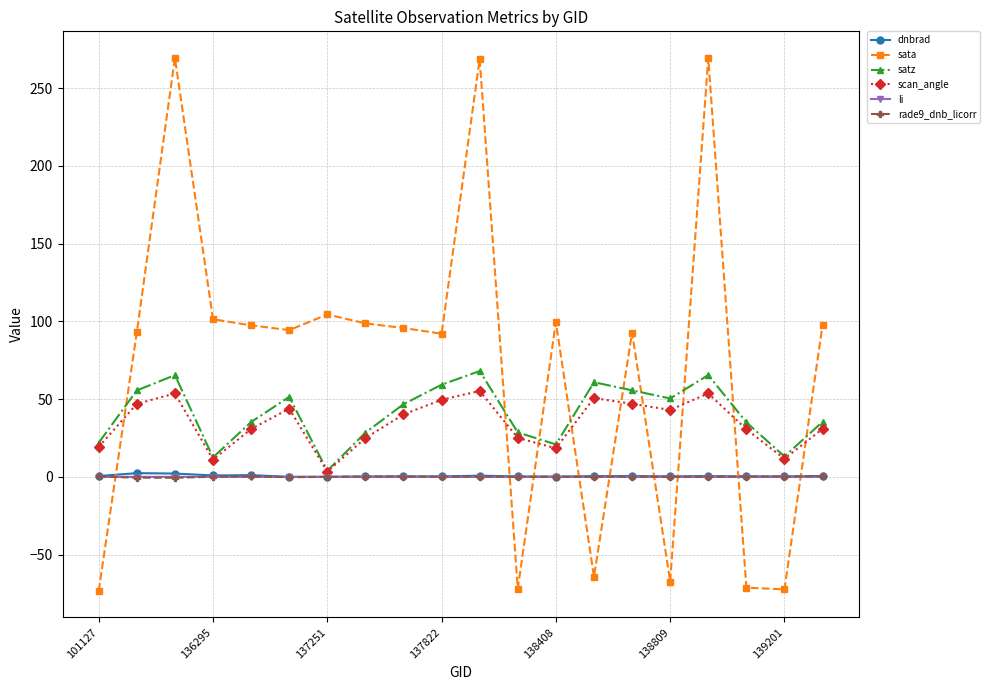

Which series has the largest range (max minus min)?

sata